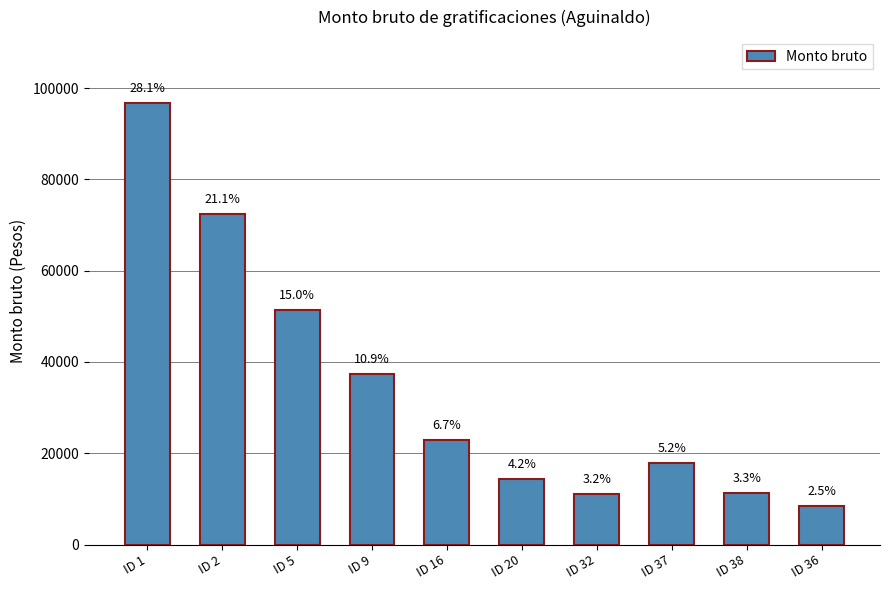

What position from the right is ID 38?

2